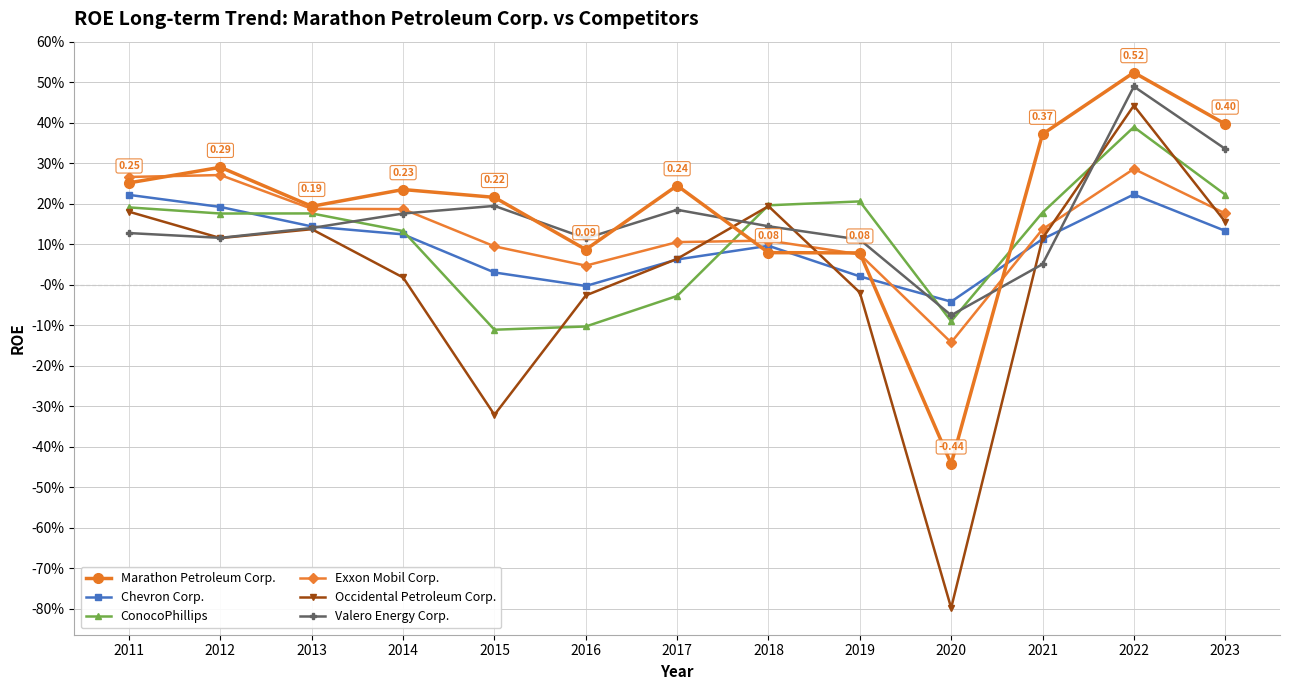

Between 2020 and 2023, which series saw the biggest shift?

Occidental Petroleum Corp.